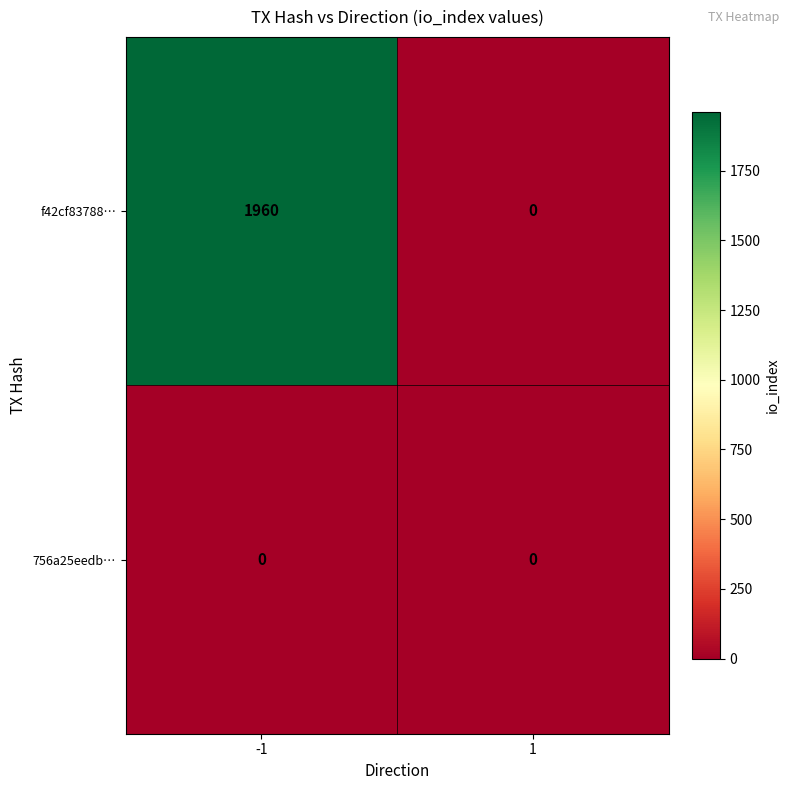

True or false: f42cf83788… has a value of 3027 at -1.

False